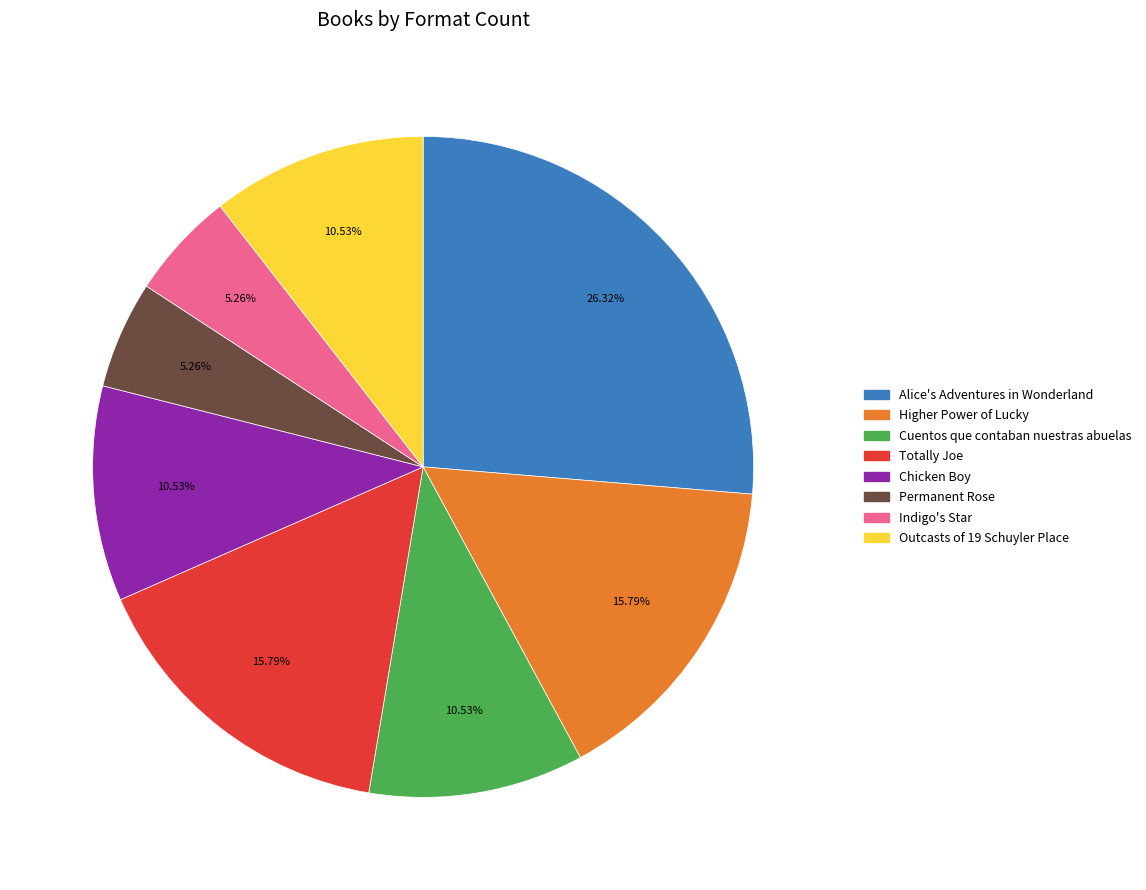

What percentage is NOT represented by Outcasts of 19 Schuyler Place?

89.5%